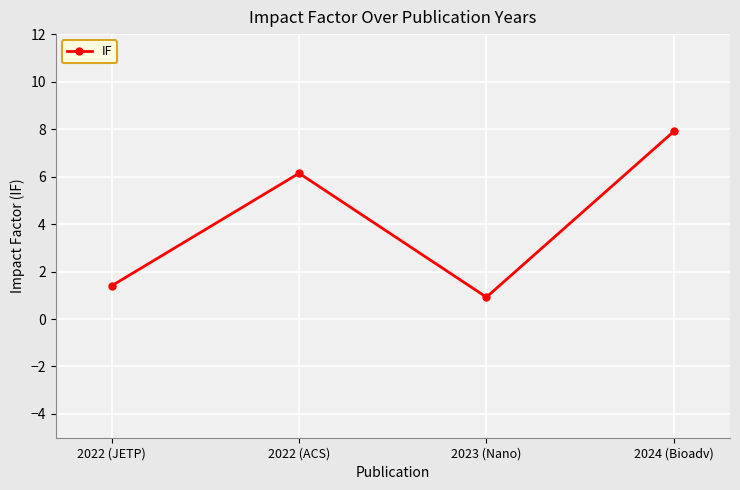

Which has a higher value, 2024 (Bioadv) or 2023 (Nano)?

2024 (Bioadv)